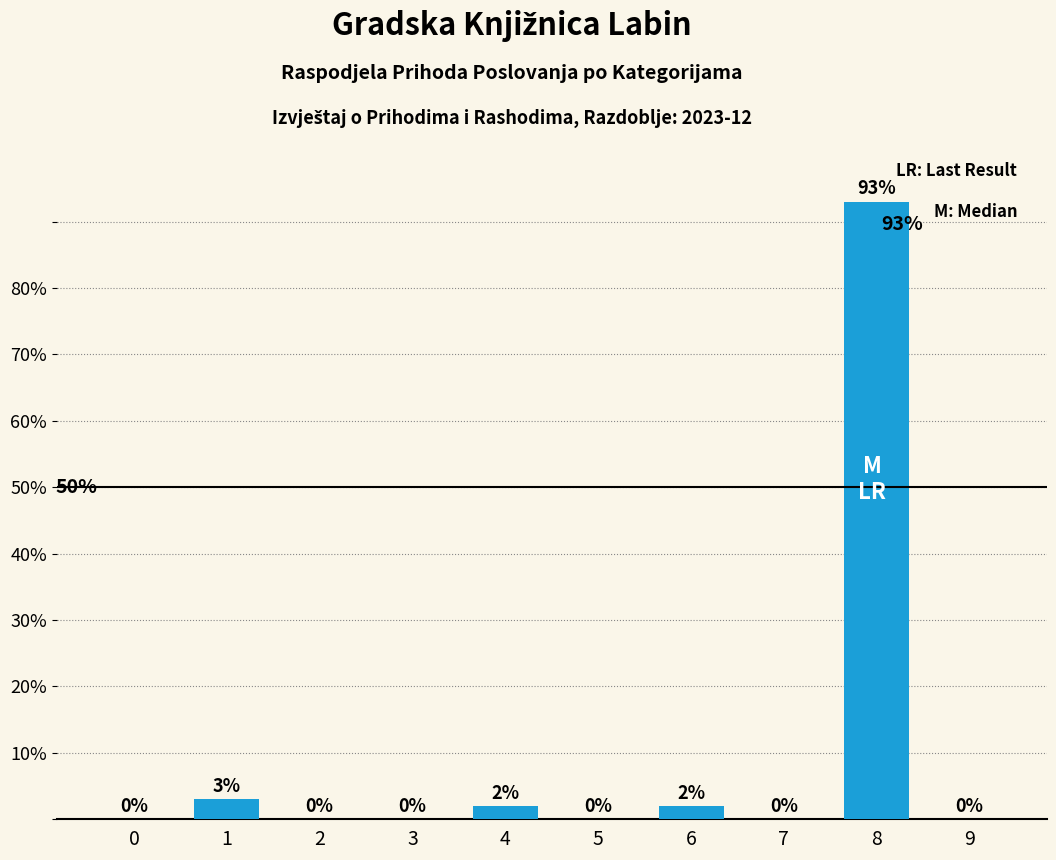

Reading left to right, list all the values displayed in this chart.

0=0	1=3	2=0	3=0	4=2	5=0	6=2	7=0	8=93	9=0